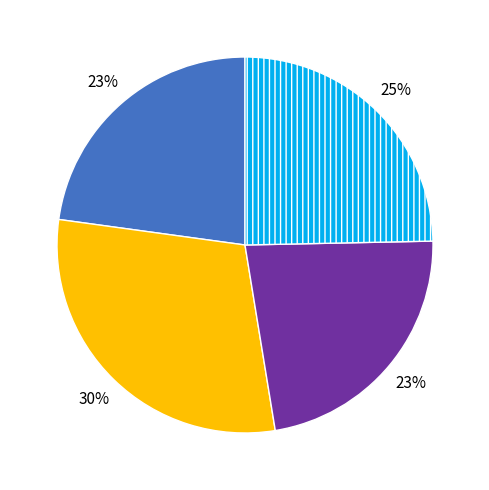

Does any single category account for the majority?

No